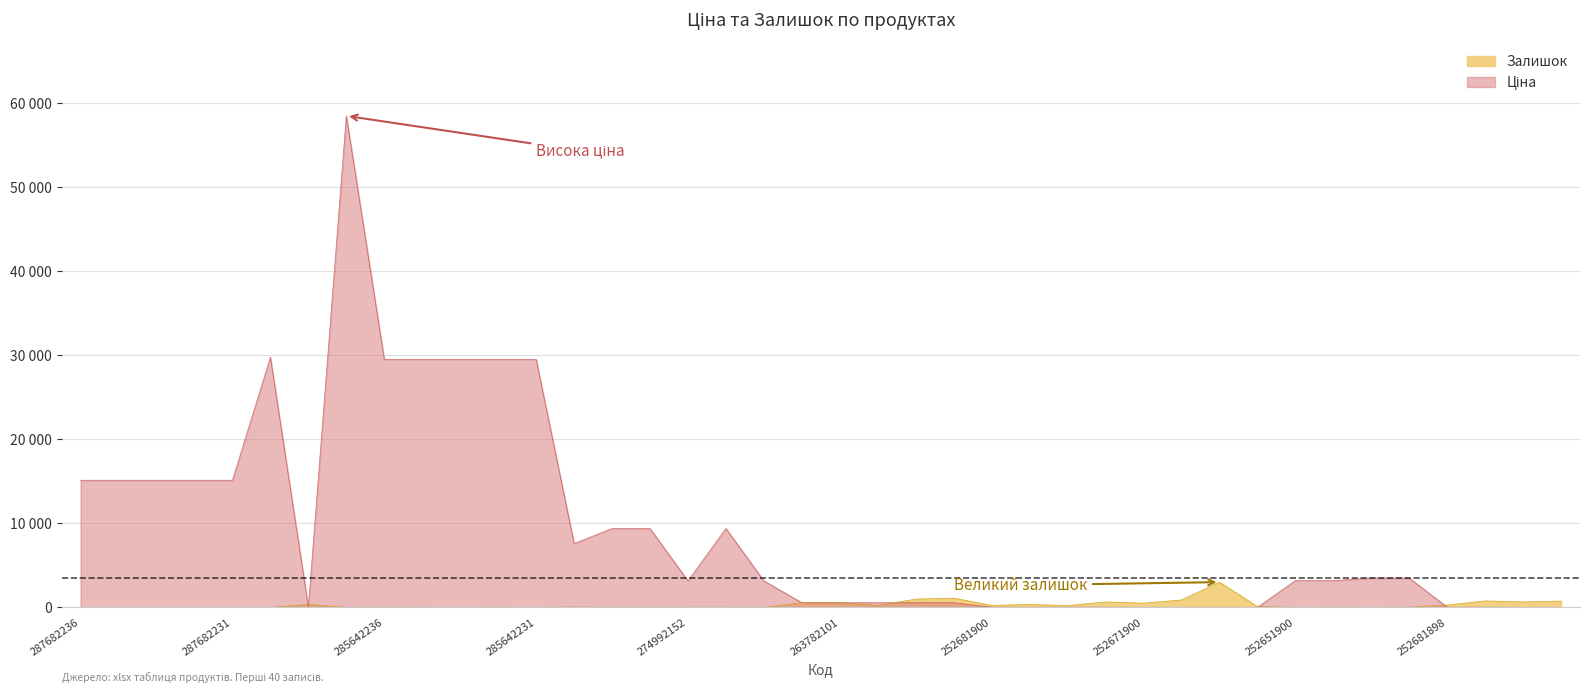

What are all the series names shown in the legend?

Ціна, Залишок